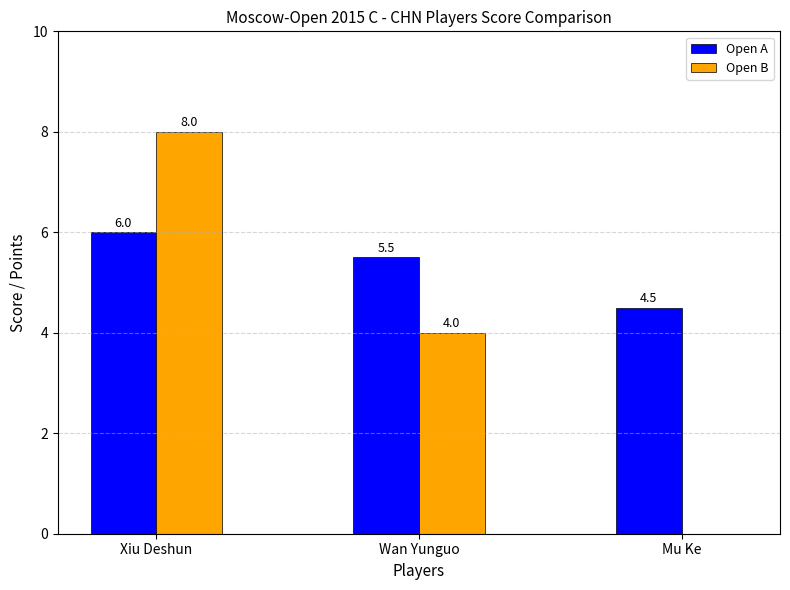

What is the highest value of the Open A series?

6.0